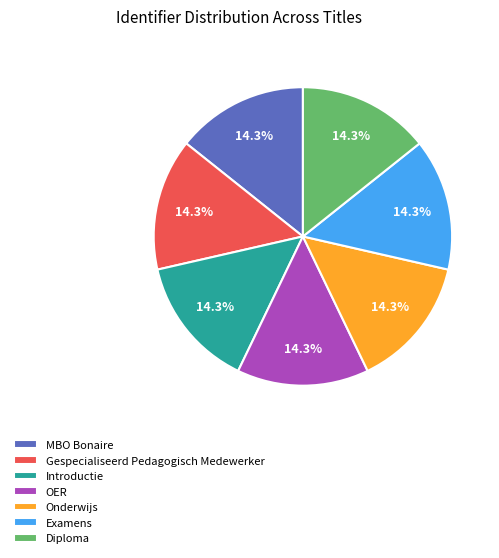

Does Gespecialiseerd Pedagogisch Medewerker account for over 50% of the chart?

No